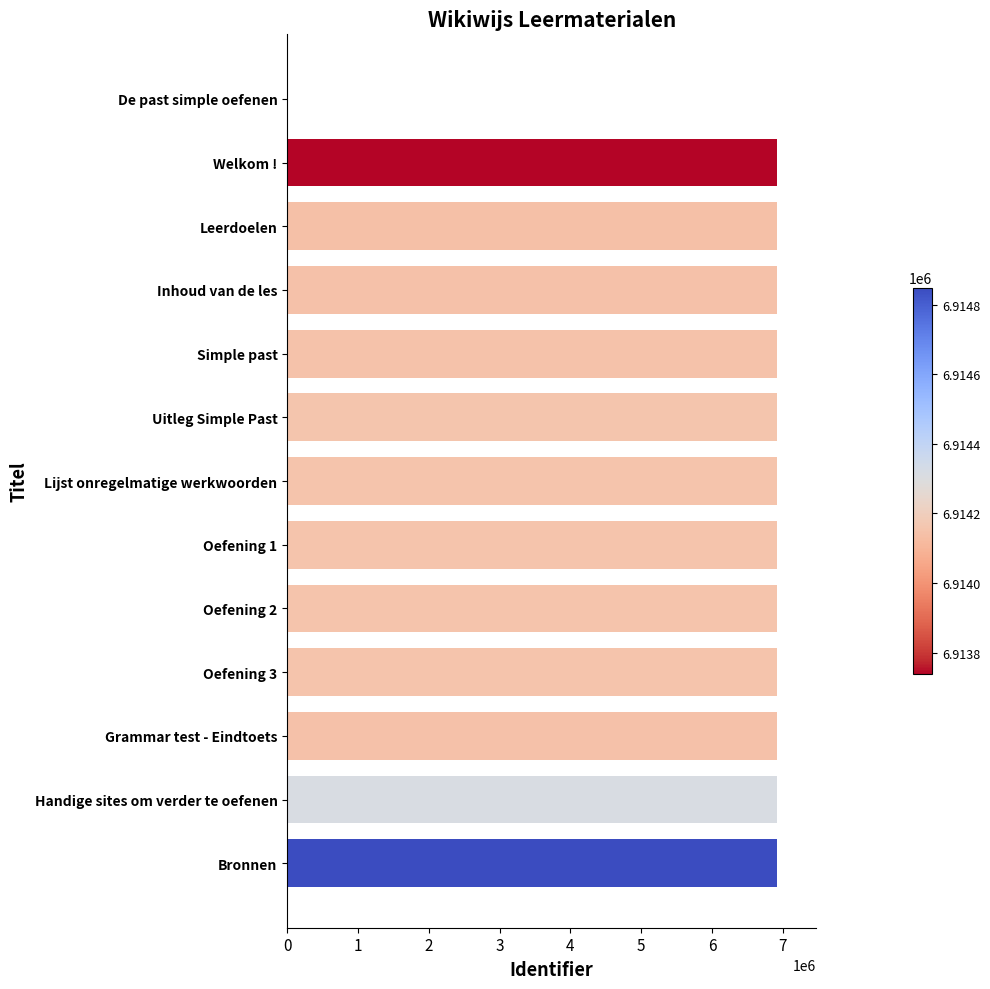

What is the sum of all values?

82970233